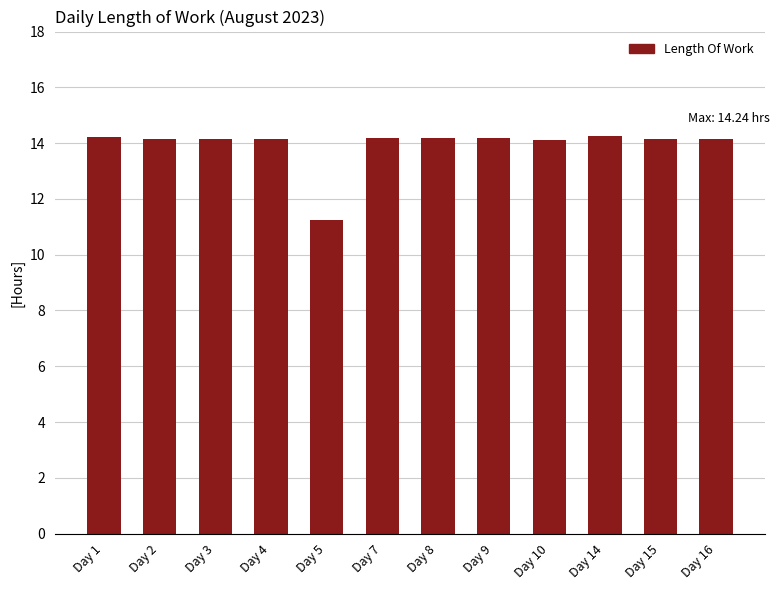

The chart shows a value of 4.1 at Day 1. True or false?

False